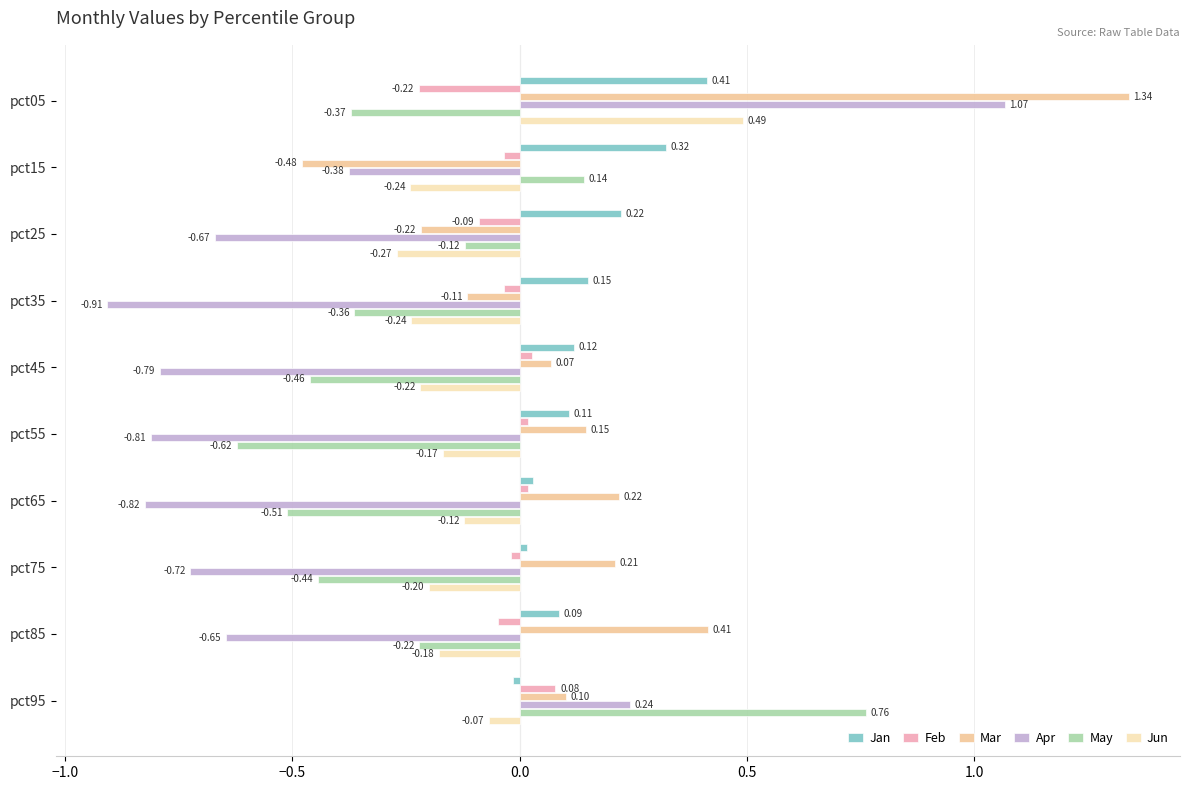

At pct45, list the series in order from smallest to largest.

Apr, May, Jun, Feb, Mar, Jan